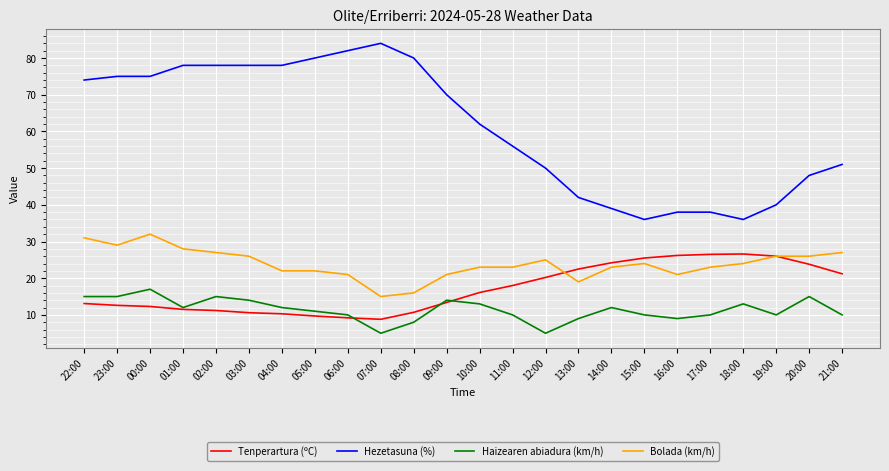

Between 22:00 and 05:00, which series saw the biggest shift?

Bolada (km/h)